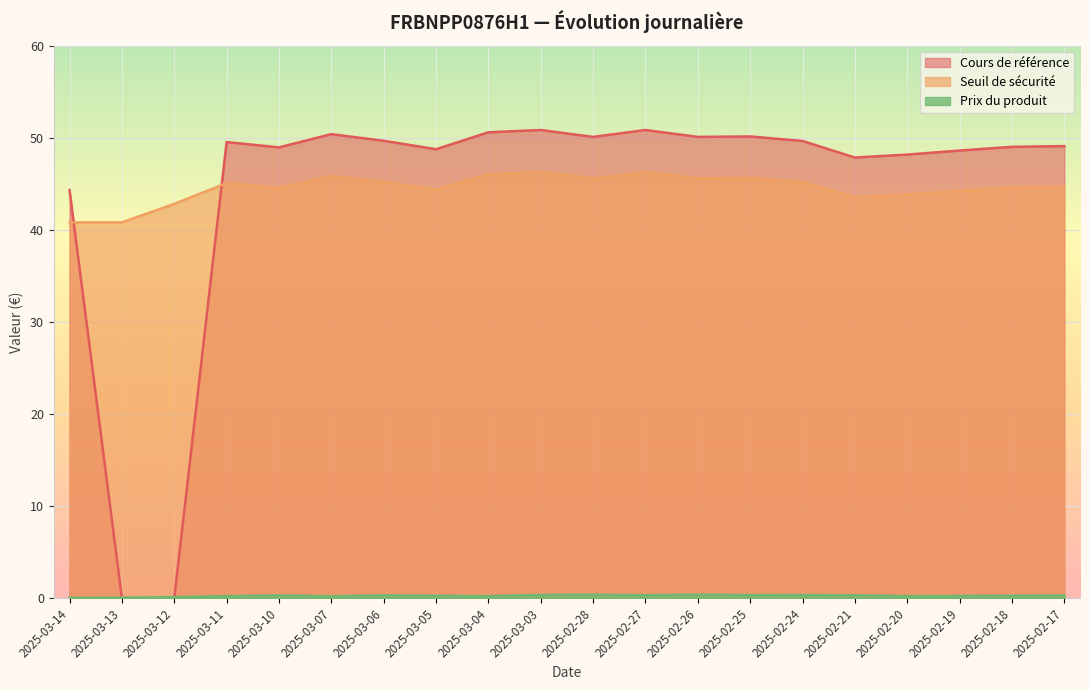

True or false: Cours de référence has a value of 82.6 at 2025-03-10.

False